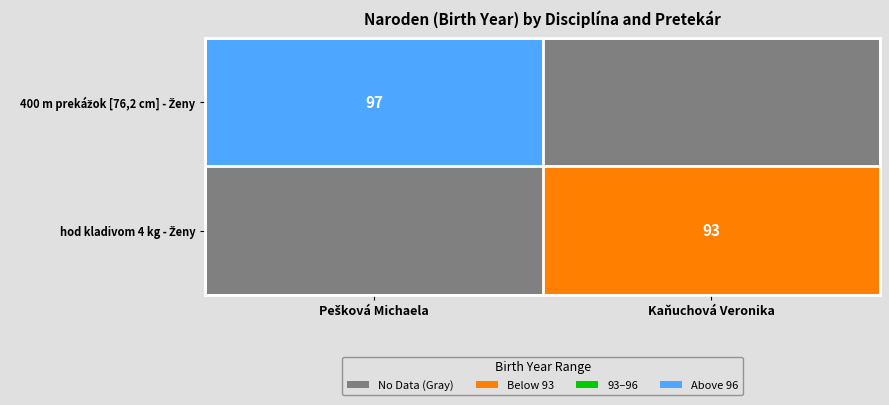

Which category has the lowest value in the 400 m prekážok [76,2 cm] - Ženy series?

Pešková Michaela